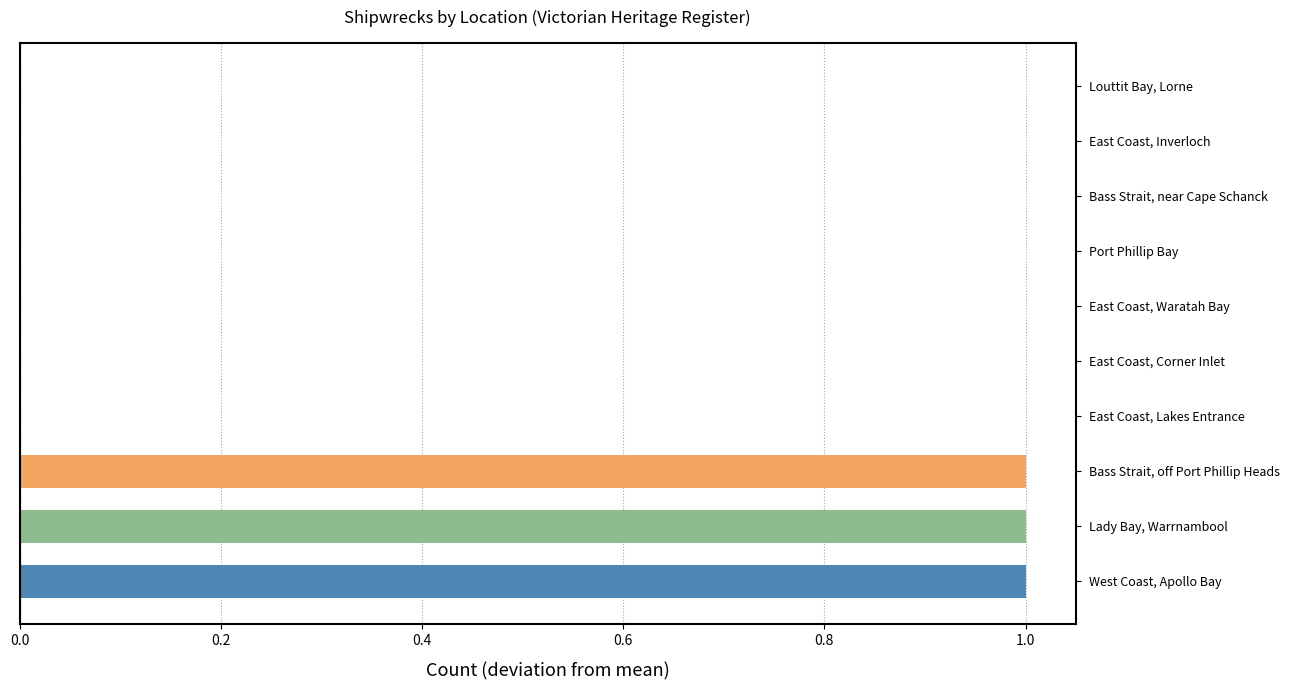

The chart shows a value of 0 at East Coast, Corner Inlet. True or false?

True